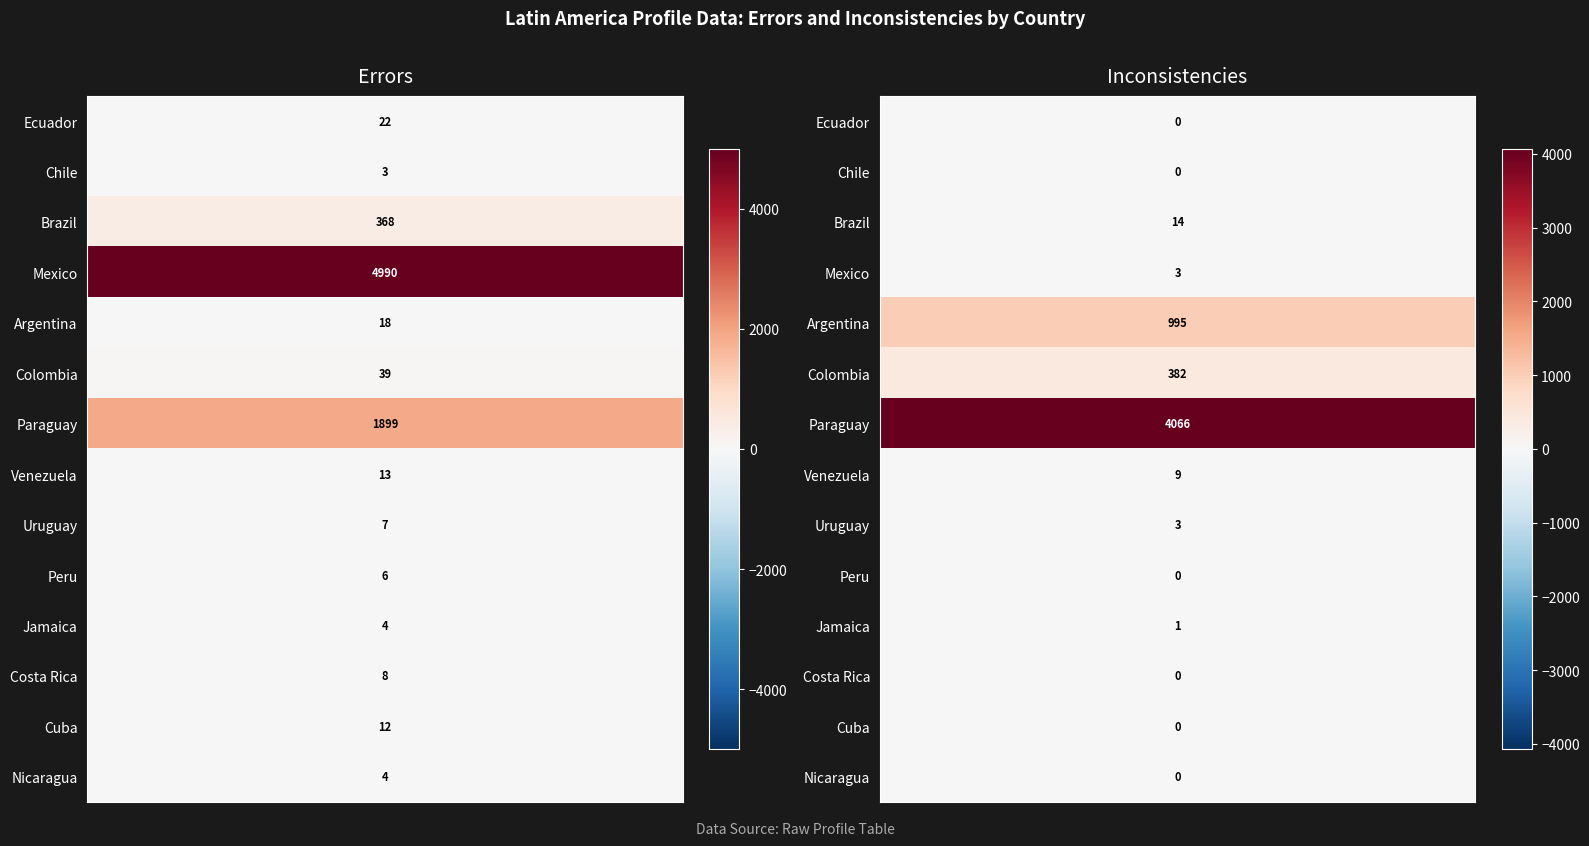

The Errors series shows 8 at Costa Rica. True or false?

True